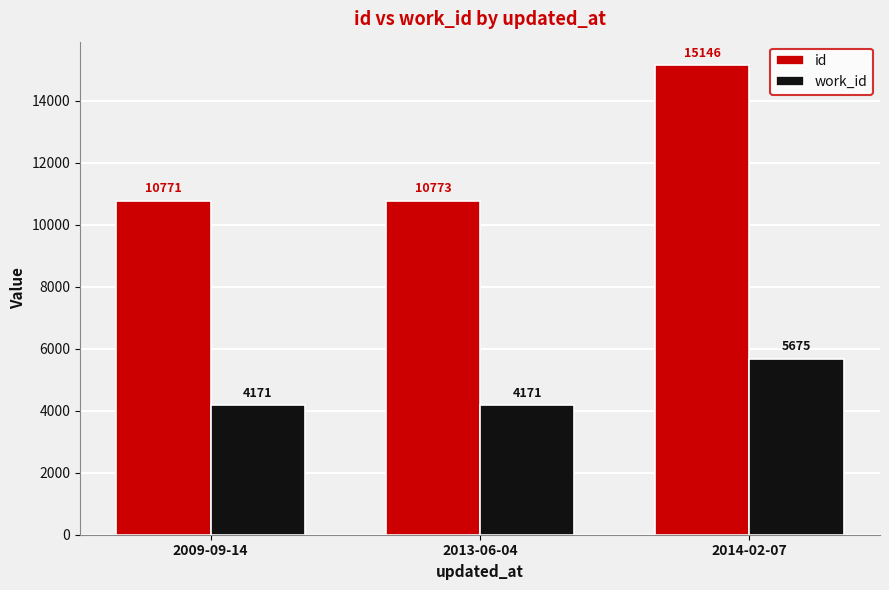

Rank the series by their maximum value, from lowest to highest.

work_id, id